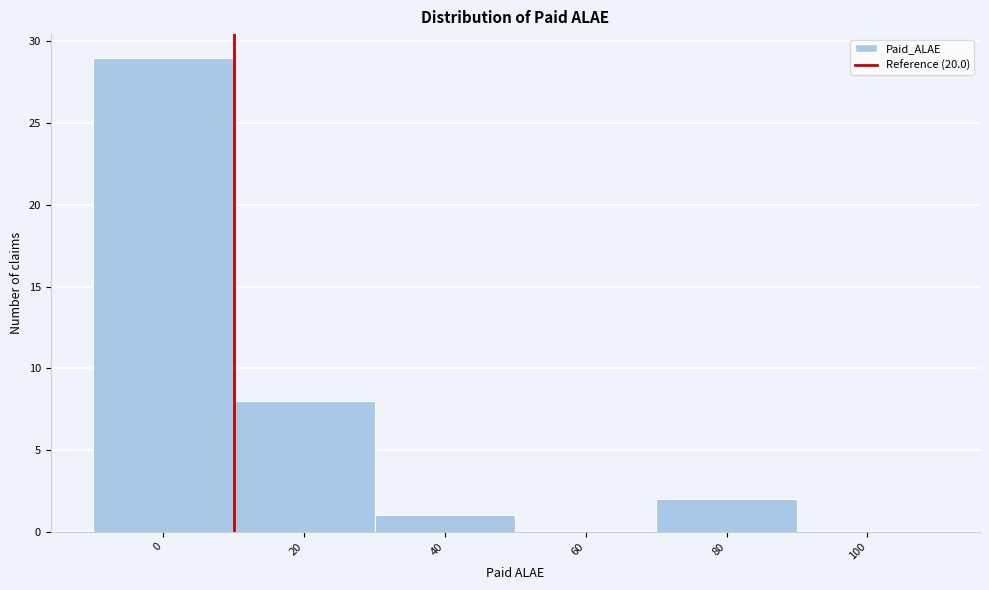

Reading left to right, extract all data points from this chart.

0=29	20=8	40=1	60=0	80=2	100=0